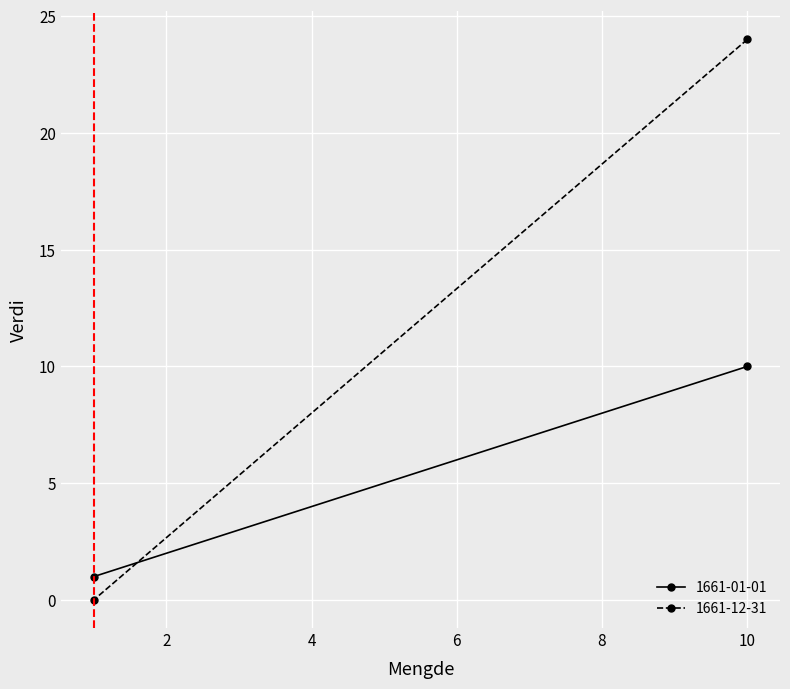

What is the difference between the 1661-12-31 values at Tjære (tønner) and Bord gode (tylfter)?

24